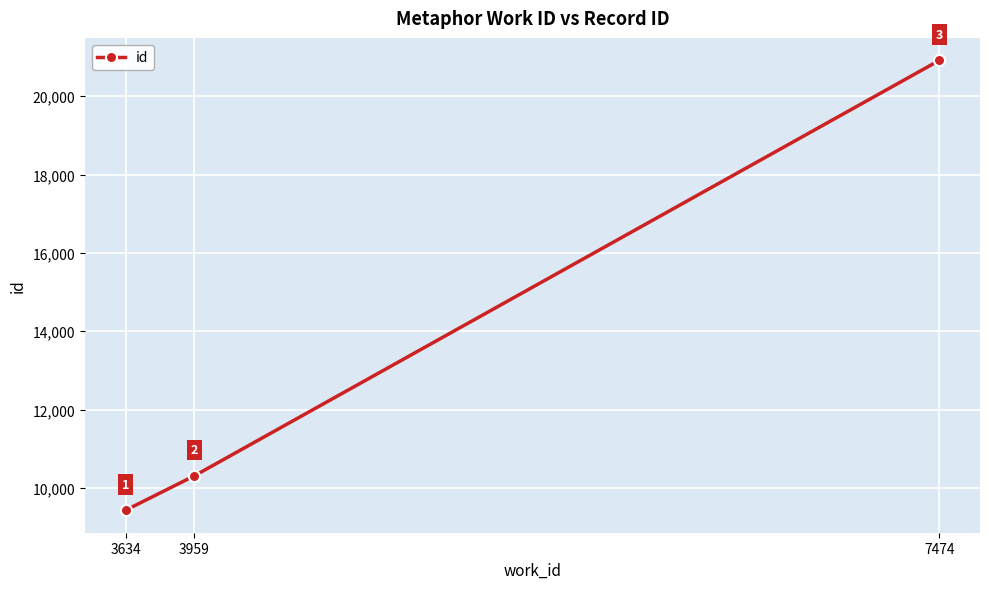

Count the number of data series in this chart.

1